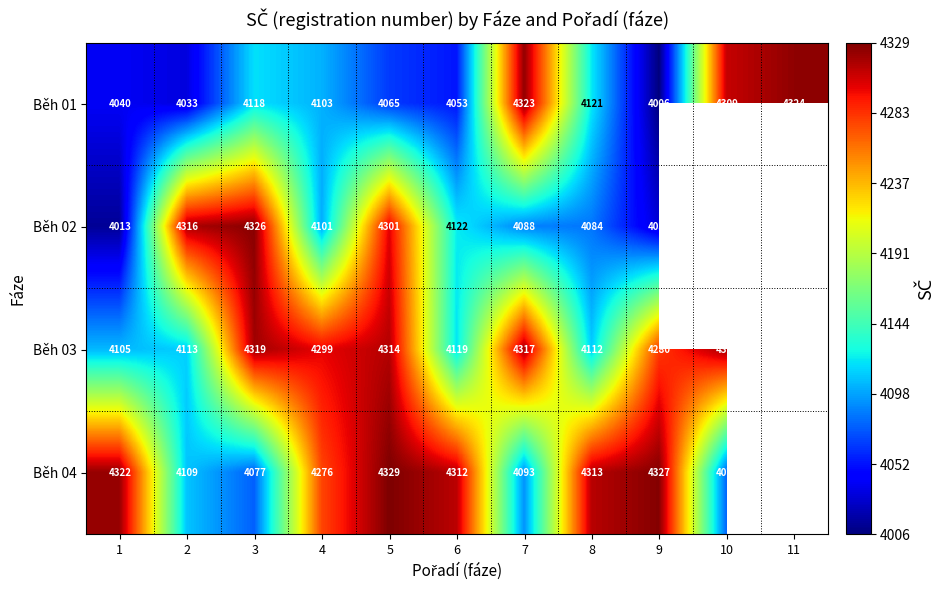

Rank the categories by Běh 01 value from lowest to highest.

9, 2, 1, 6, 5, 4, 3, 8, 10, 7, 11